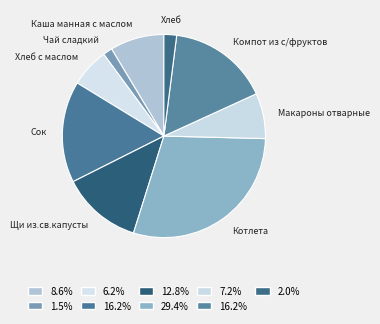

Is the sum of Компот из с/фруктов and Сок greater than half?

No